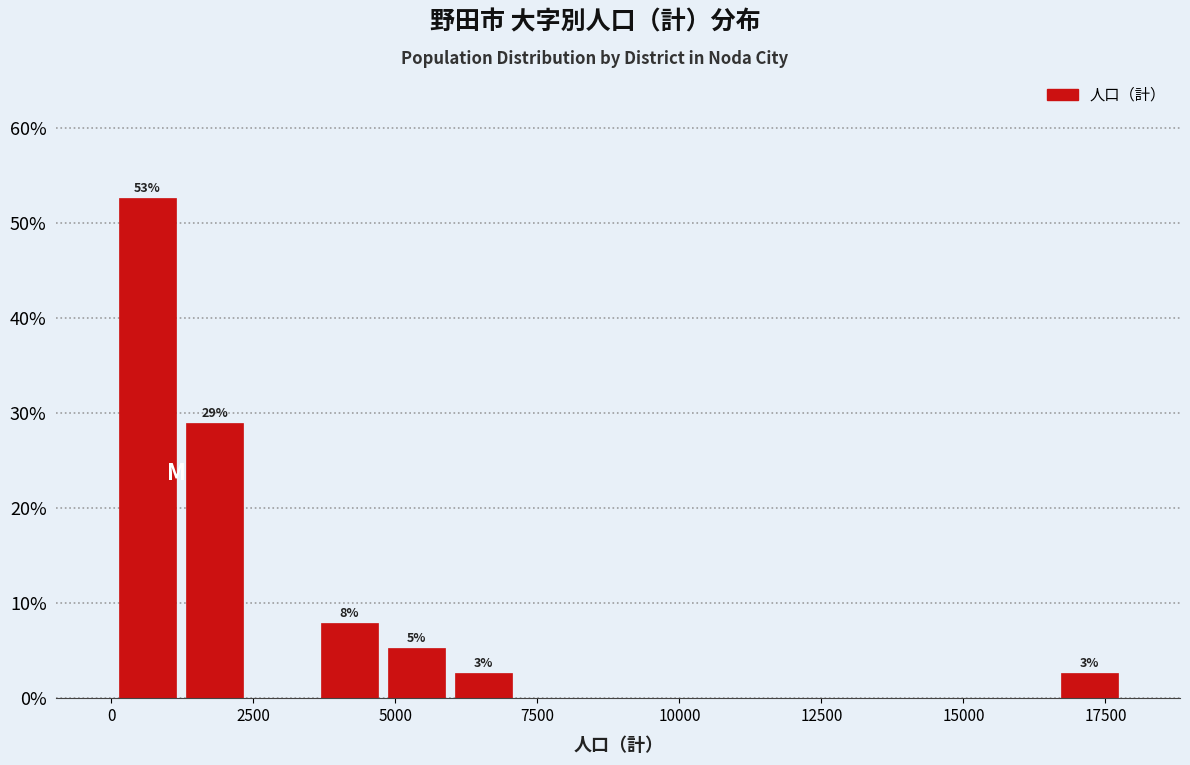

Read against the x-axis, roughly where is the centre of the tallest bar?

500